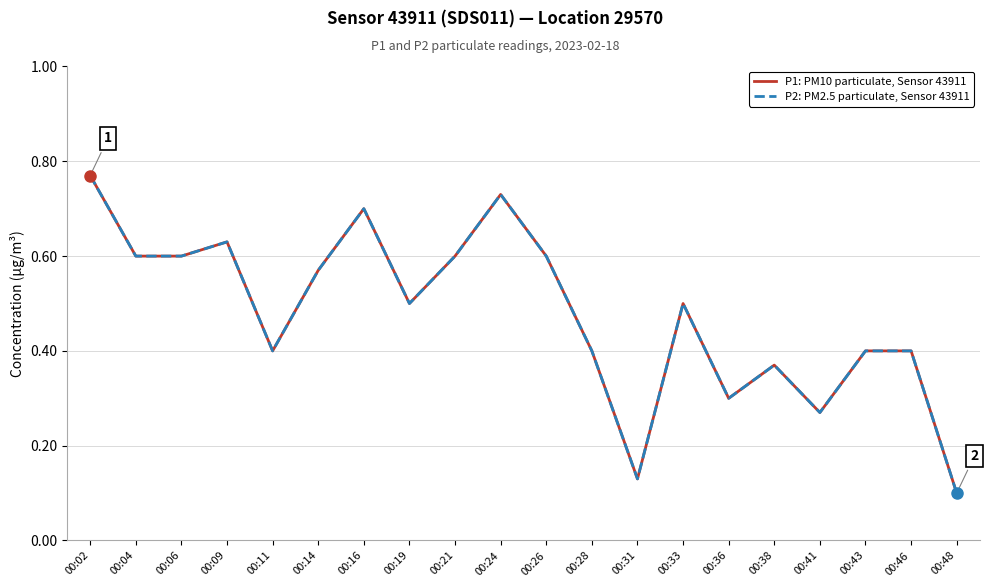

Is this an area chart (filled region under the line)?

No